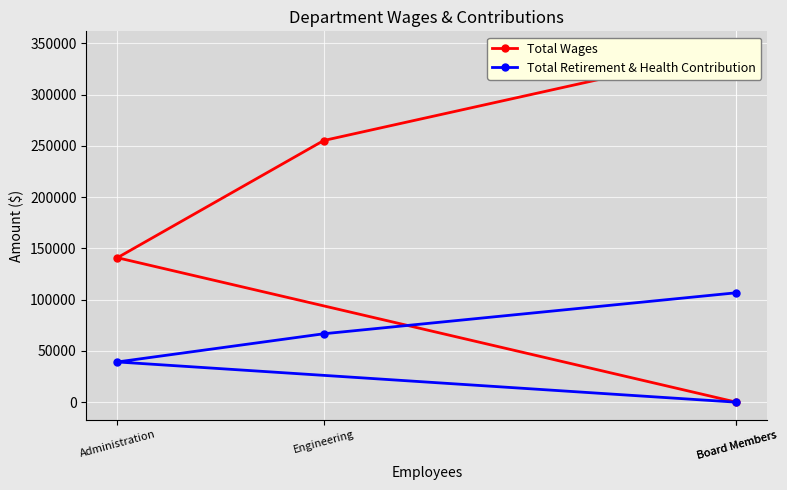

Reading left to right, what are all the values shown in this chart?

Total Wages: Board Members=344424	Engineering=255163	Administration=140874	Board Members=0
Total Retirement & Health Contribution: Board Members=106702	Engineering=66714	Administration=39226	Board Members=0